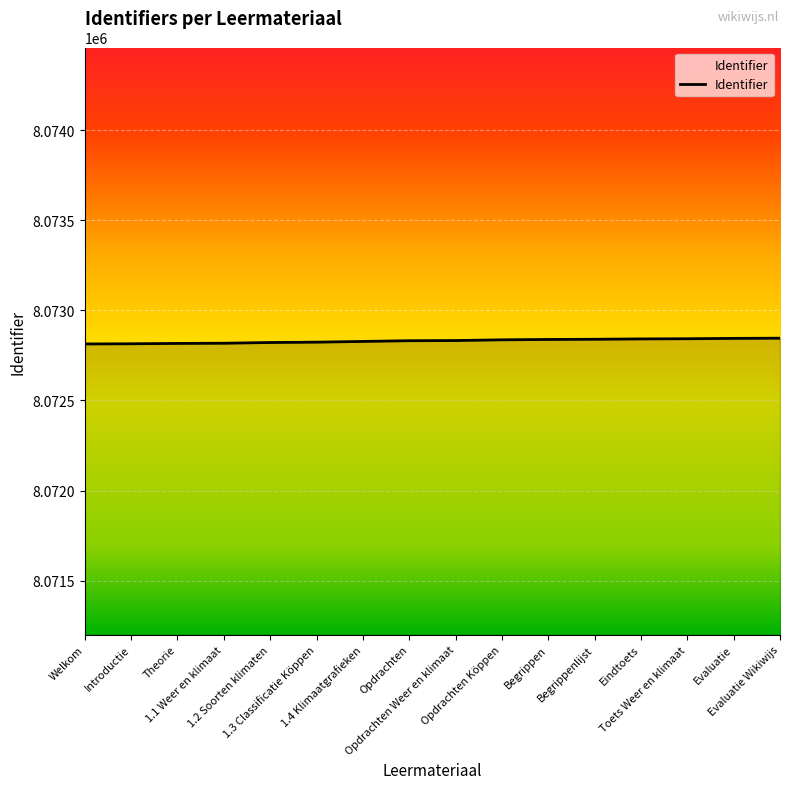

What is the maximum value shown in the chart?

8072846